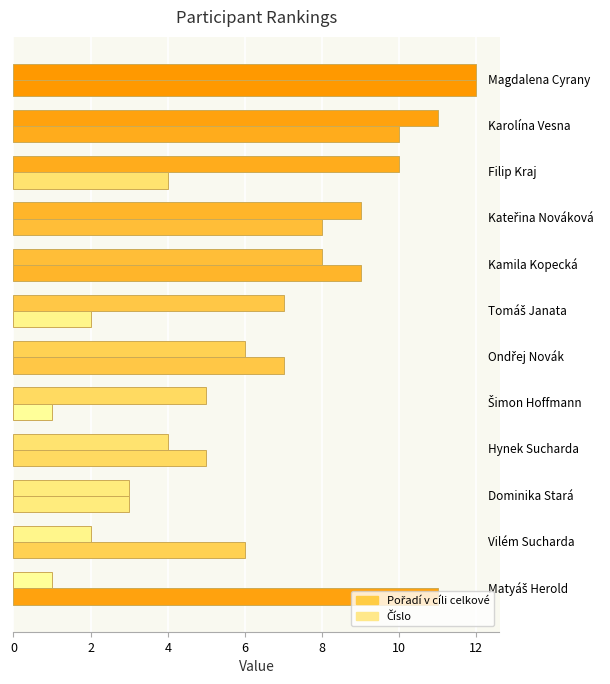

What is the average value of the Pořadí v cíli celkové series?

6